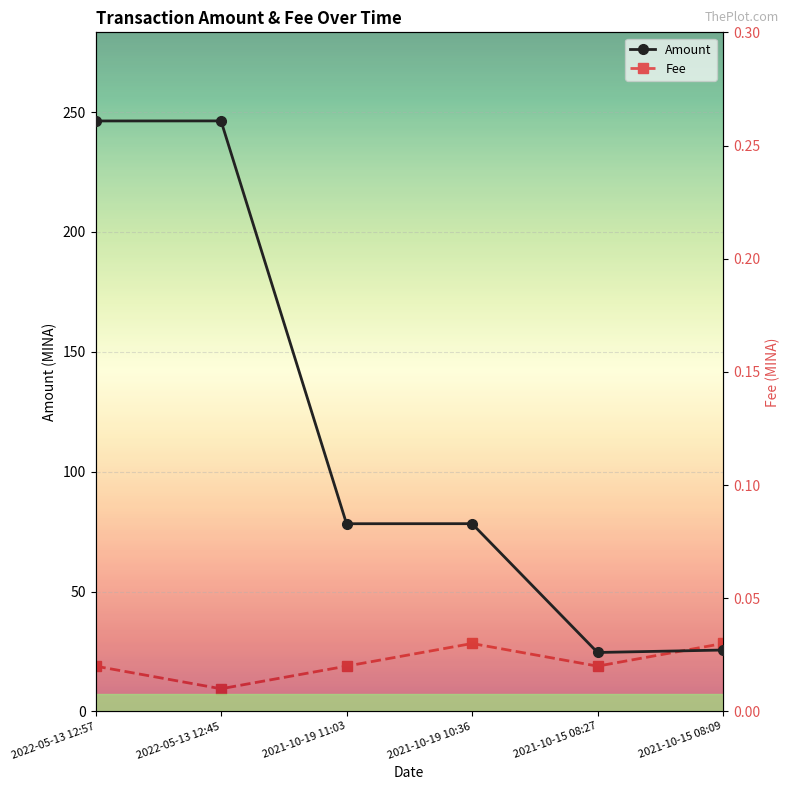

Which series has the largest total across all categories?

Amount